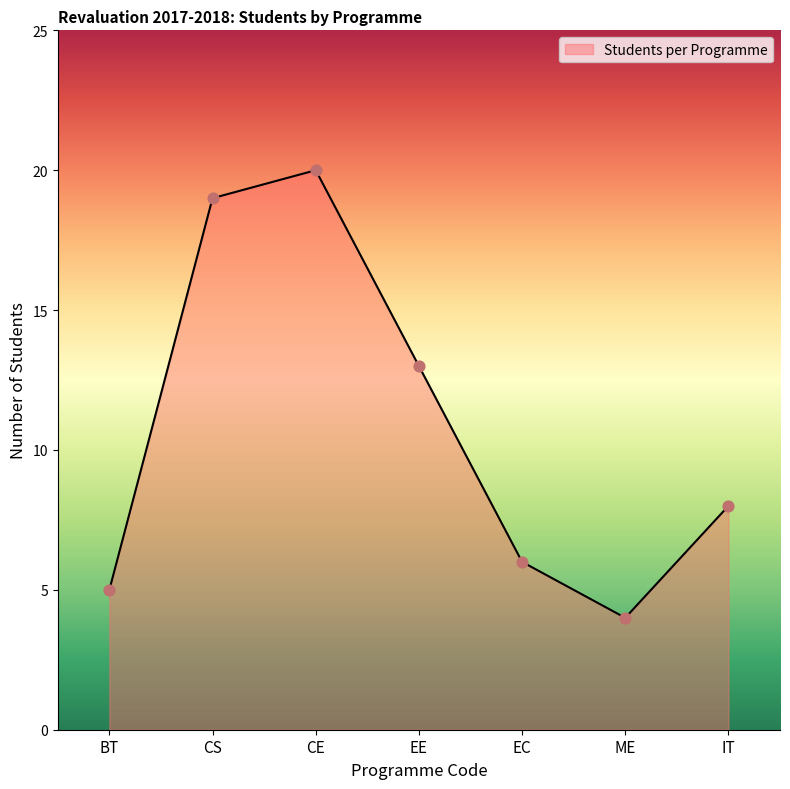

Which has a higher value, EC or CS?

CS